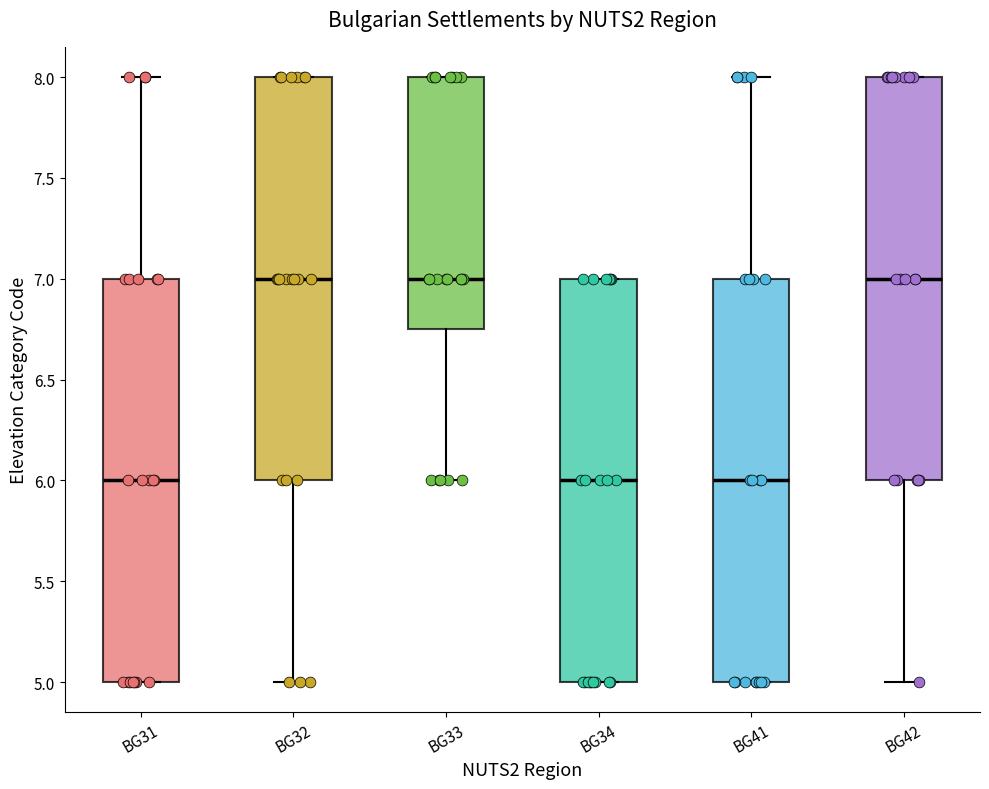

Reading left to right, transcribe this box plot: for each box, give where its median line is, the range the box spans, and where its two whiskers end, as read against the y-axis. The values are not printed on the chart, so give them approximately, as read against the axis.

BG31: median 6.00, box 5.00 to 7.00, whiskers 5.00 to 8.00
BG32: median 7.00, box 6.00 to 8.00, whiskers 5.00 to 8.00
BG33: median 7.00, box 6.75 to 8.00, whiskers 6.00 to 8.00
BG34: median 6.00, box 5.00 to 7.00, whiskers 5.00 to 7.00
BG41: median 6.00, box 5.00 to 7.00, whiskers 5.00 to 8.00
BG42: median 7.00, box 6.00 to 8.00, whiskers 5.00 to 8.00